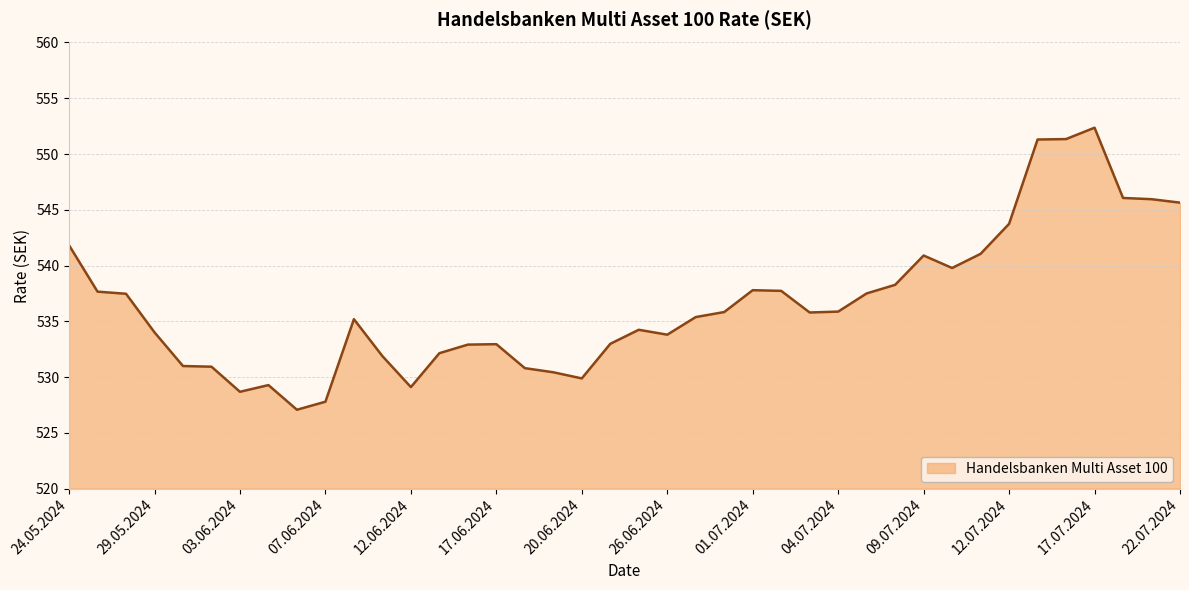

What is the smallest value displayed?

527.1